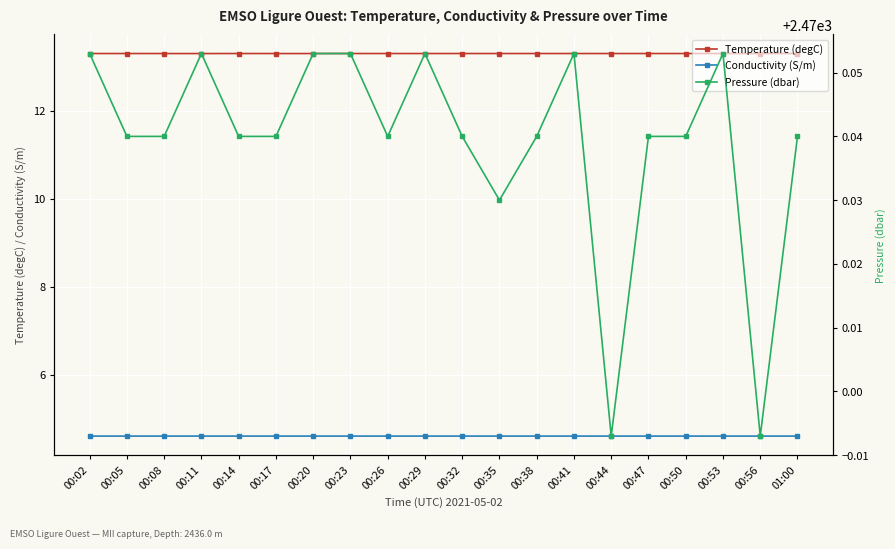

Between 00:05 and 00:14, which is larger?

00:14